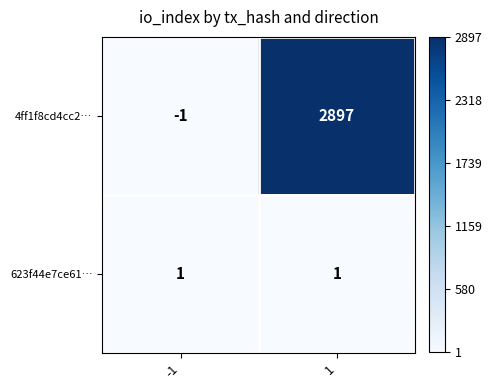

List the series in order of their overall mean, lowest first.

623f44e7ce61…, 4ff1f8cd4cc2…